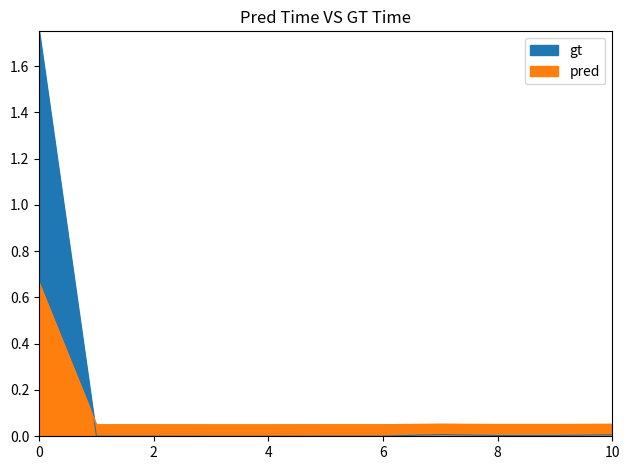

What is the difference between the maximum and second lowest values in the pred series?

1.8